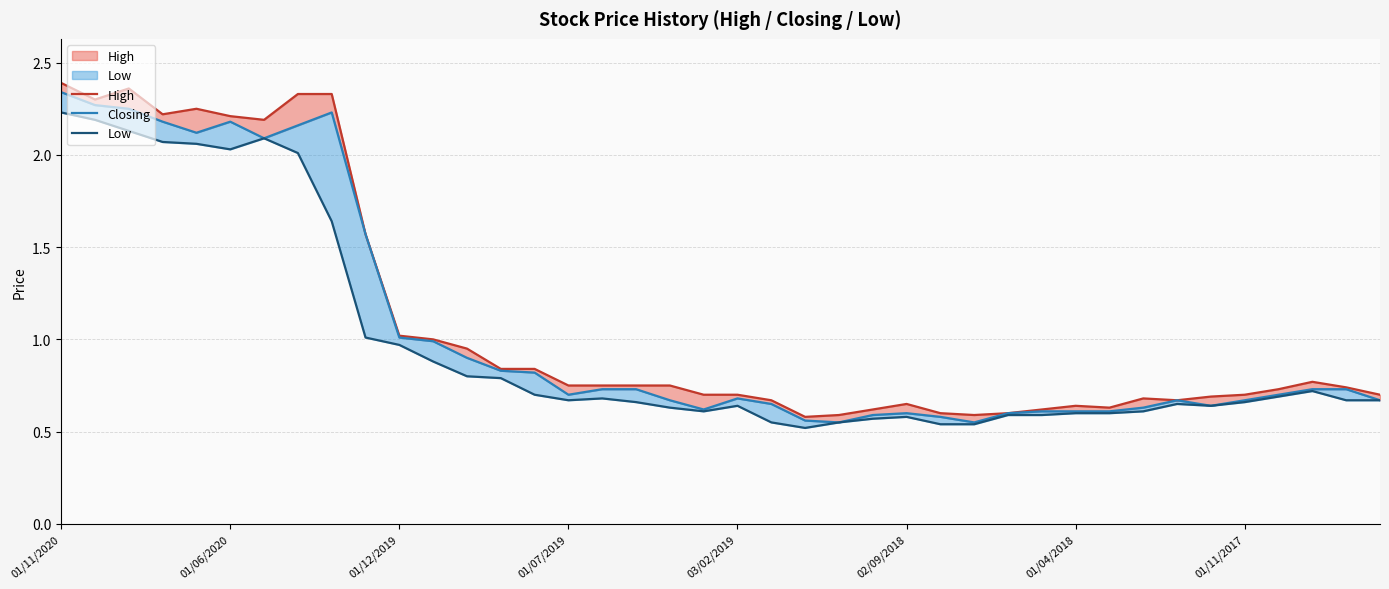

At which label is Low closest to 1?

9